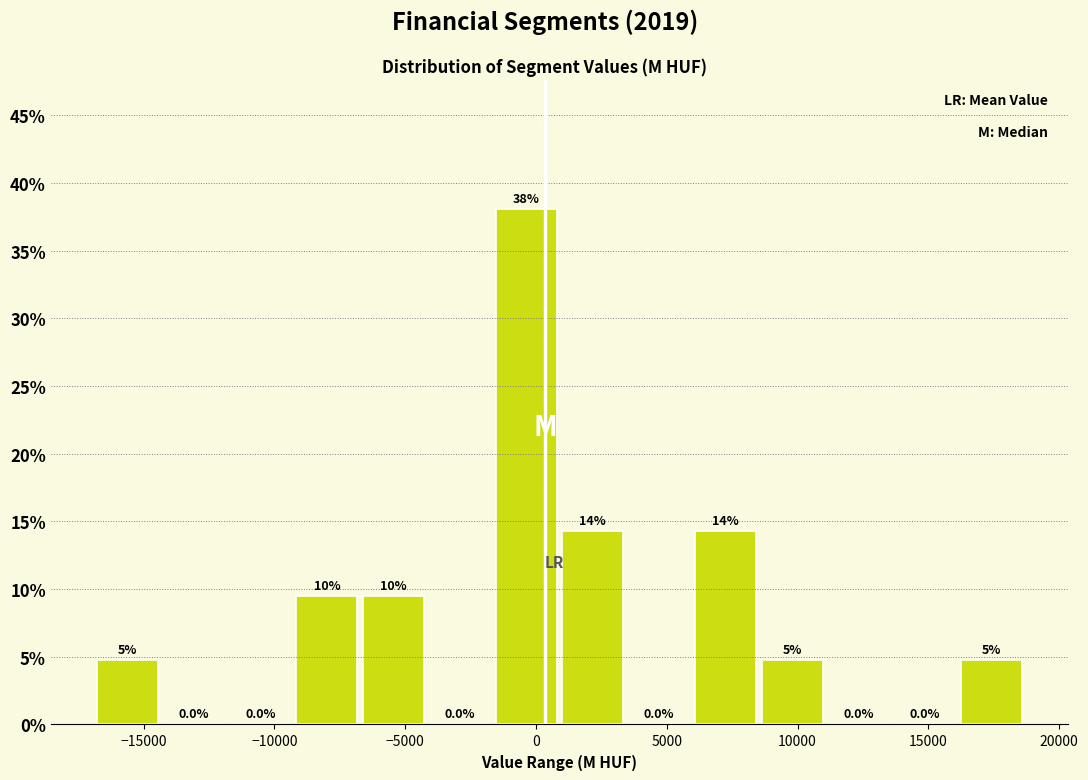

Over which range of the x-axis is the bar tallest?

-1500 to 1000